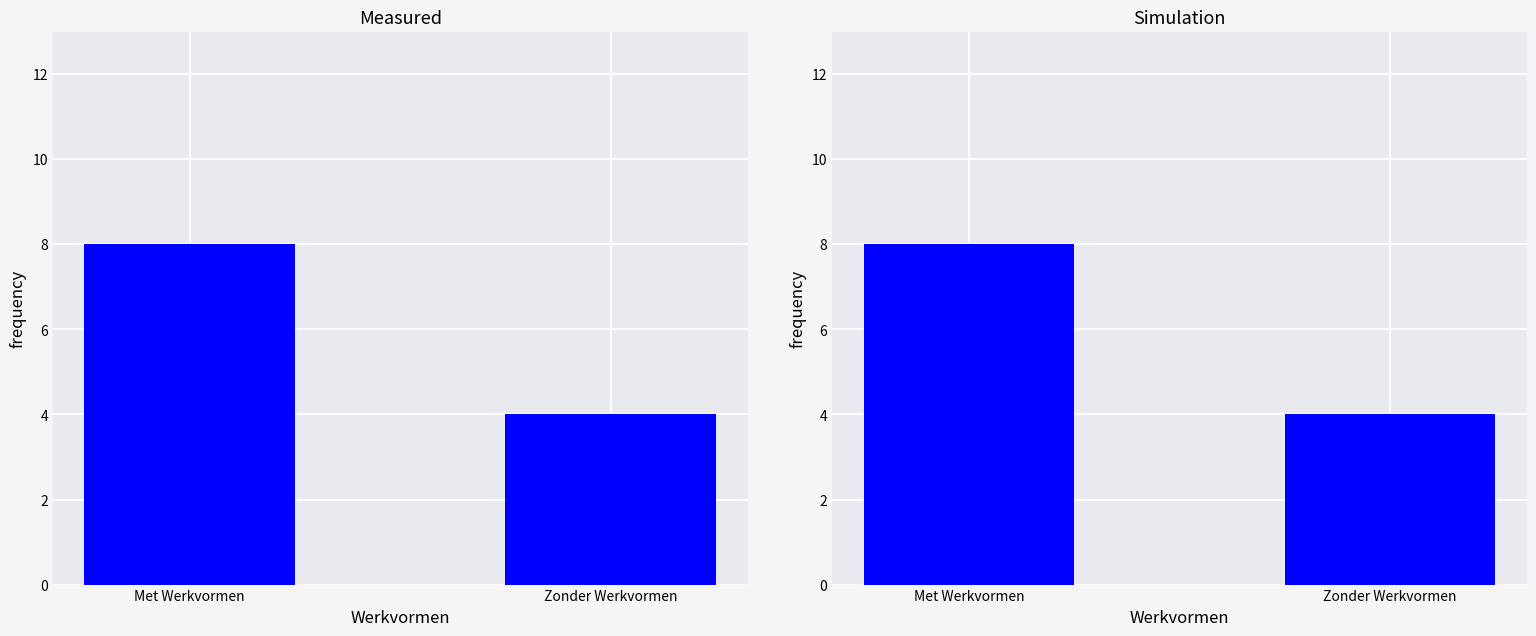

How many values are between 4 and 8?

2